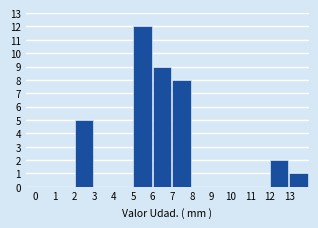

Reading left to right, list every bar in this chart as the range it spans on the x-axis followed by its height. The values are not printed on the chart, so give them approximately, as read against the axis.

0 to 1: 0
1 to 2: 0
2 to 3: 5
3 to 4: 0
4 to 5: 0
5 to 6: 12
6 to 7: 9
7 to 8: 8
8 to 9: 0
9 to 10: 0
10 to 11: 0
11 to 12: 0
12 to 13: 2
13 to 14: 1